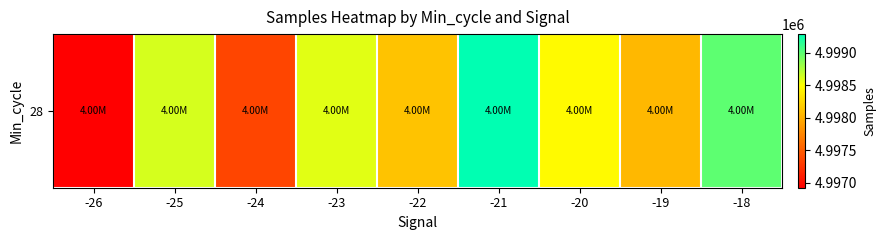

Rank the categories by value from lowest to highest.

-26, -24, -19, -22, -20, -23, -25, -18, -21